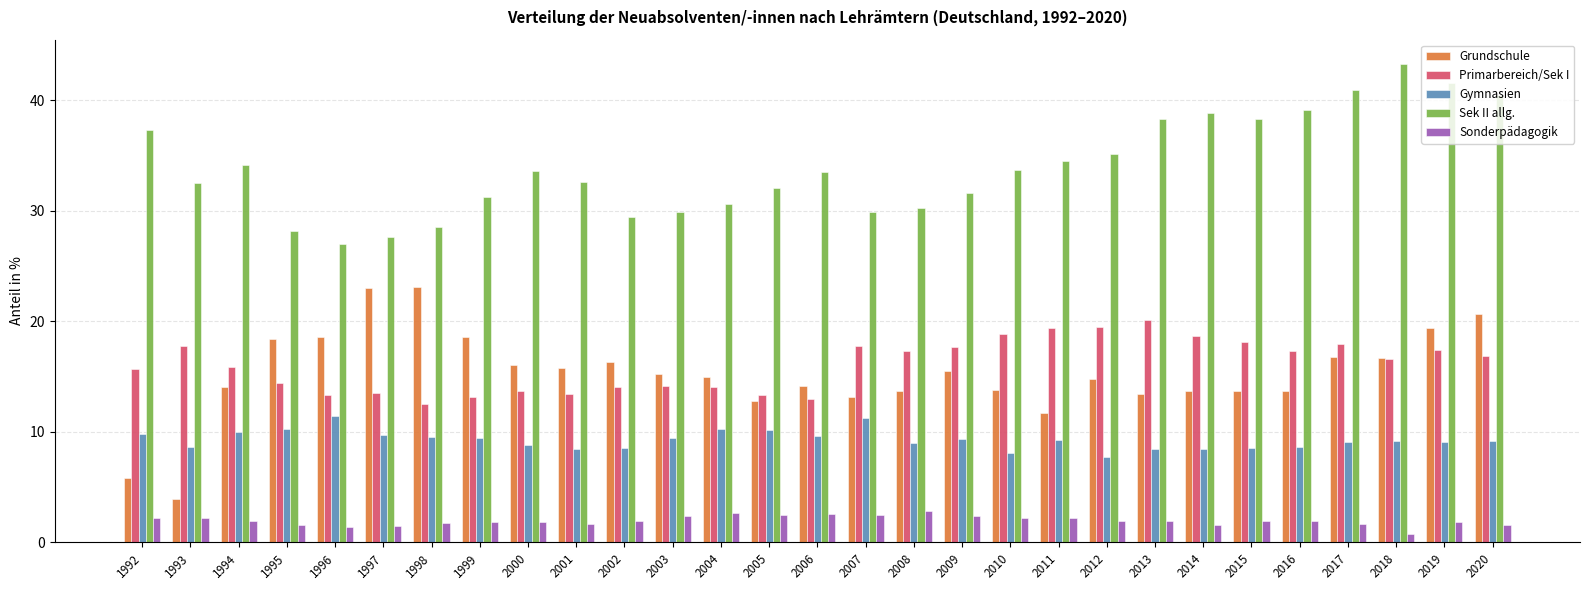

What is the total value across all series at 2020?

88.7